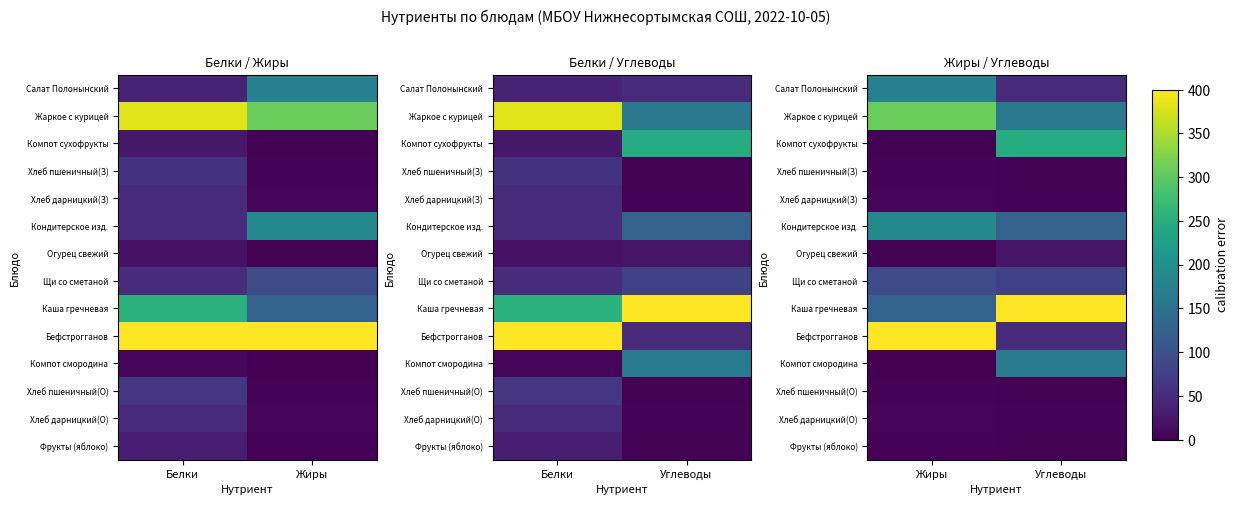

Which has a higher value, Углеводы or Жиры?

Жиры